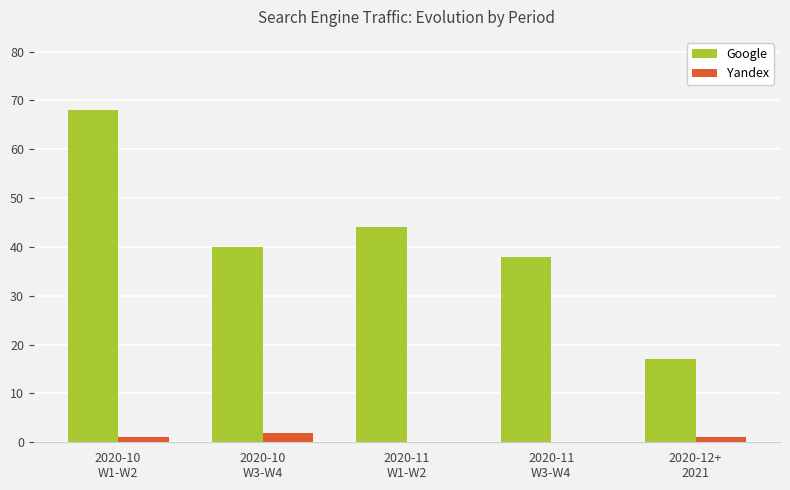

What is the total value across all series at 2020-10
W3-W4?

42